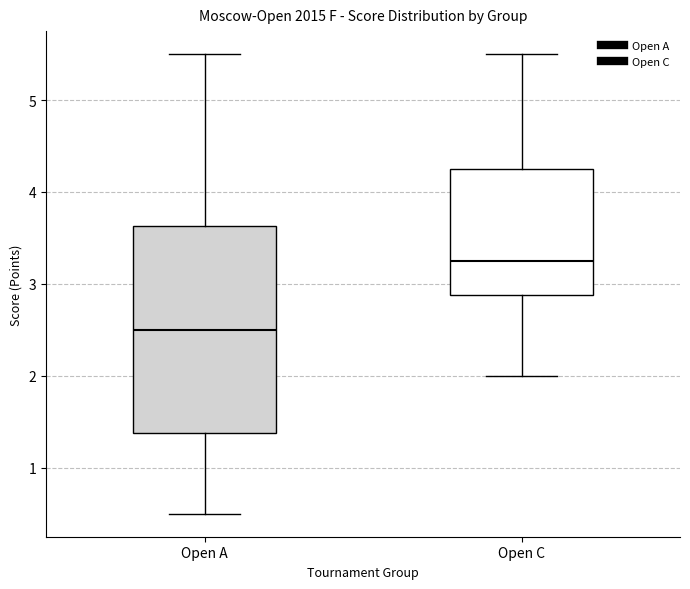

Where does the lower whisker of the box for Open C end on the y-axis? The values are not printed on the chart, so give them approximately, as read against the axis.

2.0